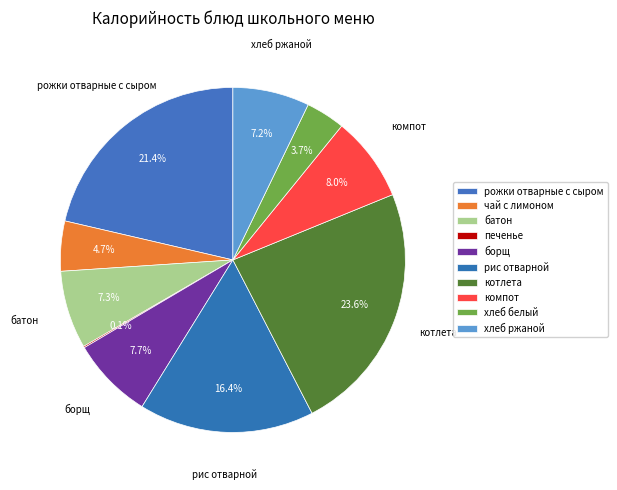

To the nearest percent, what is the combined percentage of хлеб белый and борщ?

11%